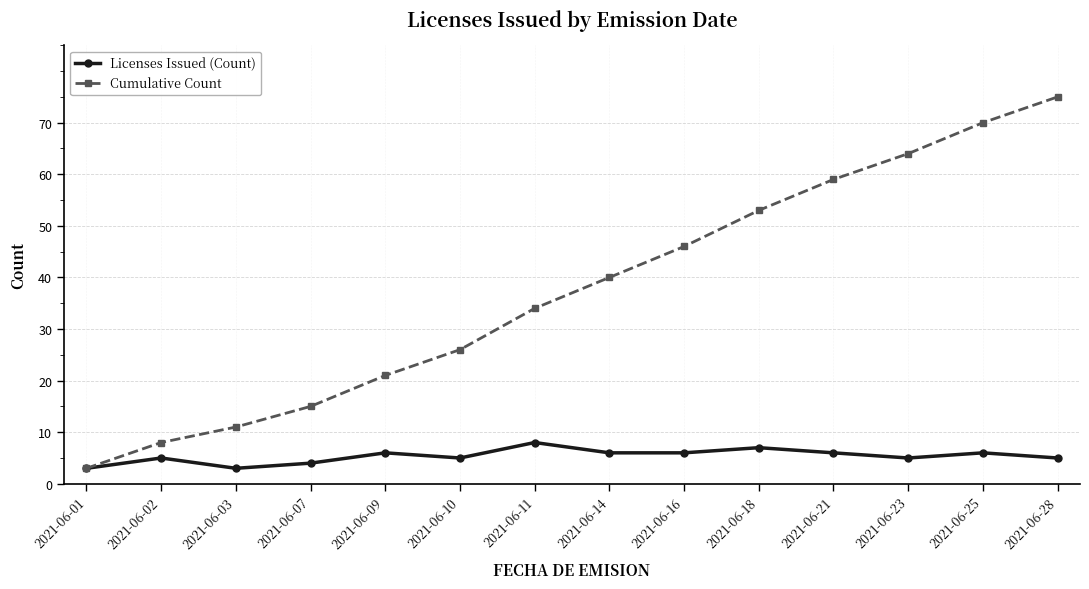

At how many categories does at least one series exceed 63?

3